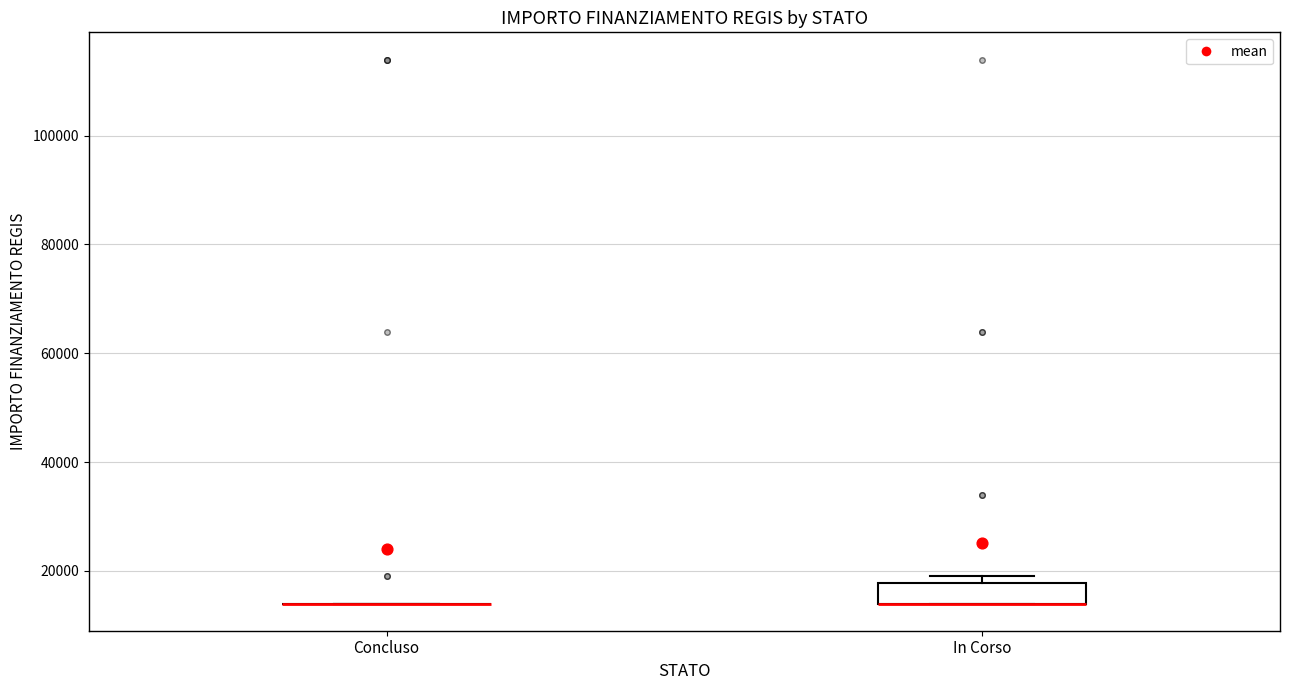

Reading left to right, transcribe this box plot: for each box, give where its median line is, the range the box spans, and where its two whiskers end, as read against the y-axis. The values are not printed on the chart, so give them approximately, as read against the axis.

Concluso: box collapsed to a line at 14000, whiskers 14000 to 14000
In Corso: median 14000 (drawn on the box's lower edge), box 14000 to 18000, whiskers 14000 to 20000